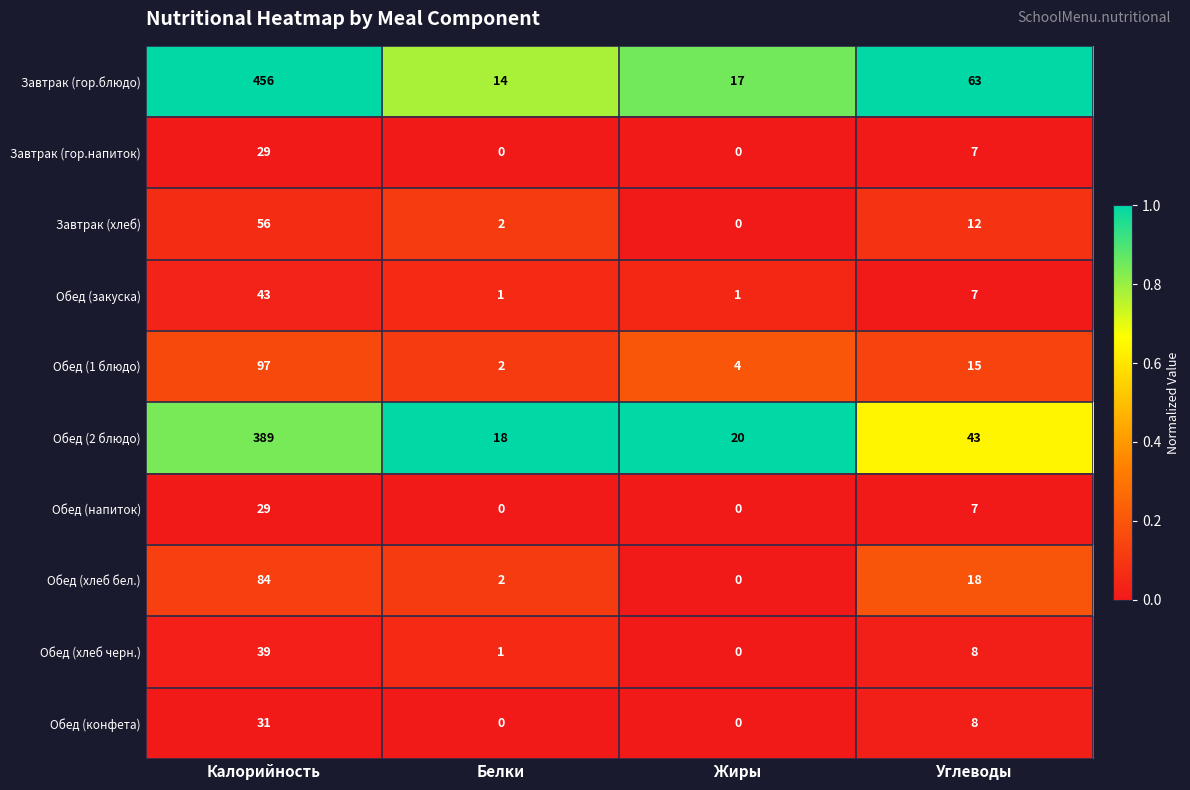

Which category has the highest value across all series?

Калорийность